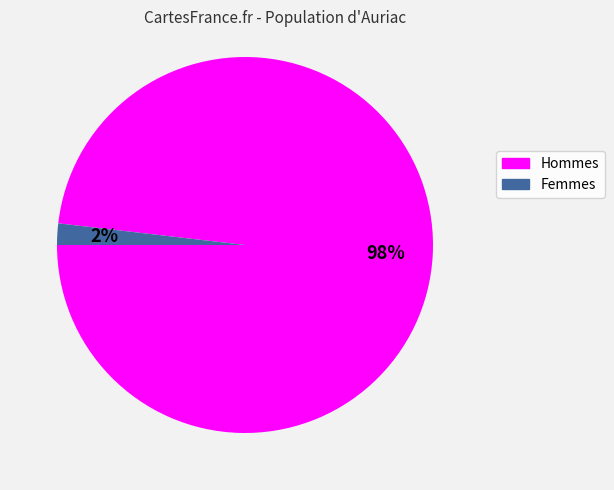

Is there a majority slice in this chart?

Yes